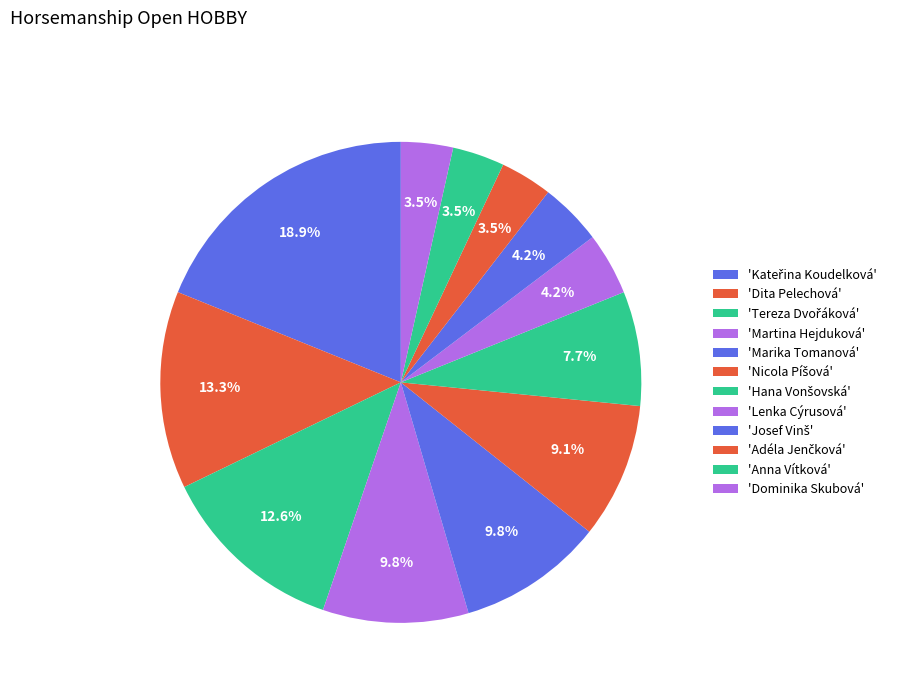

How many segments does this pie chart have?

12